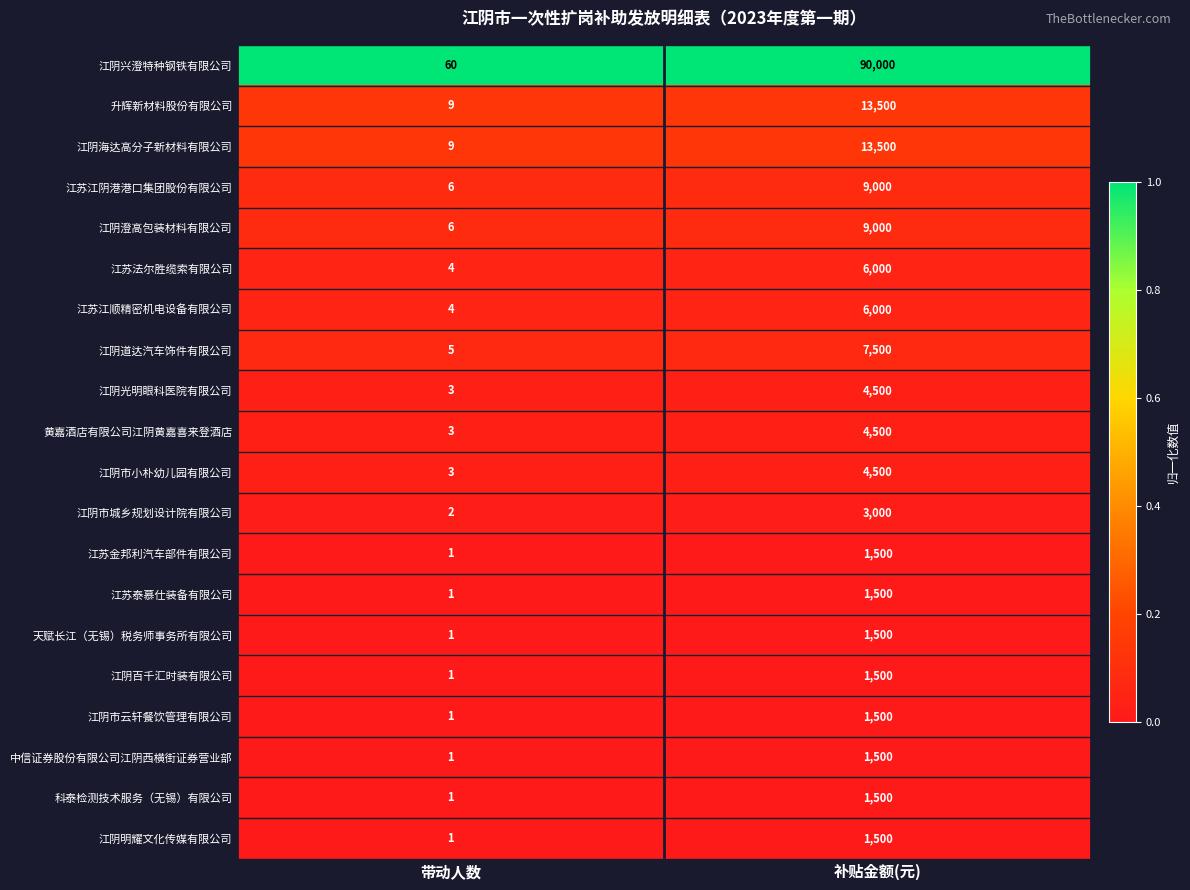

Between 带动人数 and 补贴金额(元), which series saw the biggest shift?

江阴兴澄特种钢铁有限公司